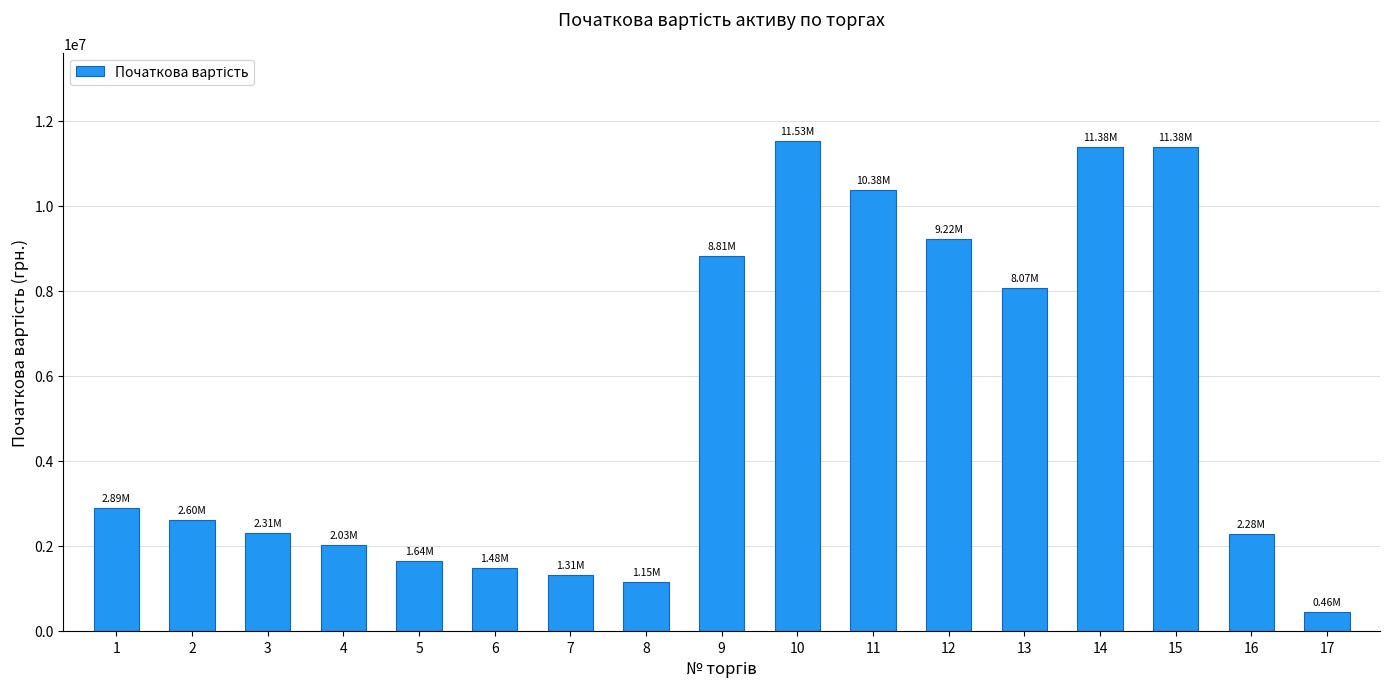

Which has a higher value, 12 or 10?

10